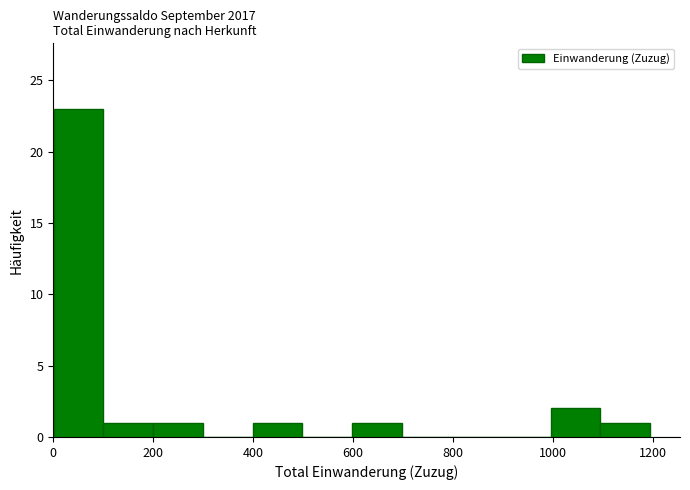

Reading left to right, transcribe this chart: for each bar, give the range it covers on the x-axis and its height. Neither the bar edges nor the heights are printed on the chart, so give them approximately, as read against the axes.

0 to 100: 23
100 to 200: 1
200 to 300: 1
300 to 400: 0
400 to 500: 1
500 to 600: 0
600 to 700: 1
700 to 800: 0
800 to 900: 0
900 to 1000: 0
1000 to 1100: 2
1100 to 1200: 1